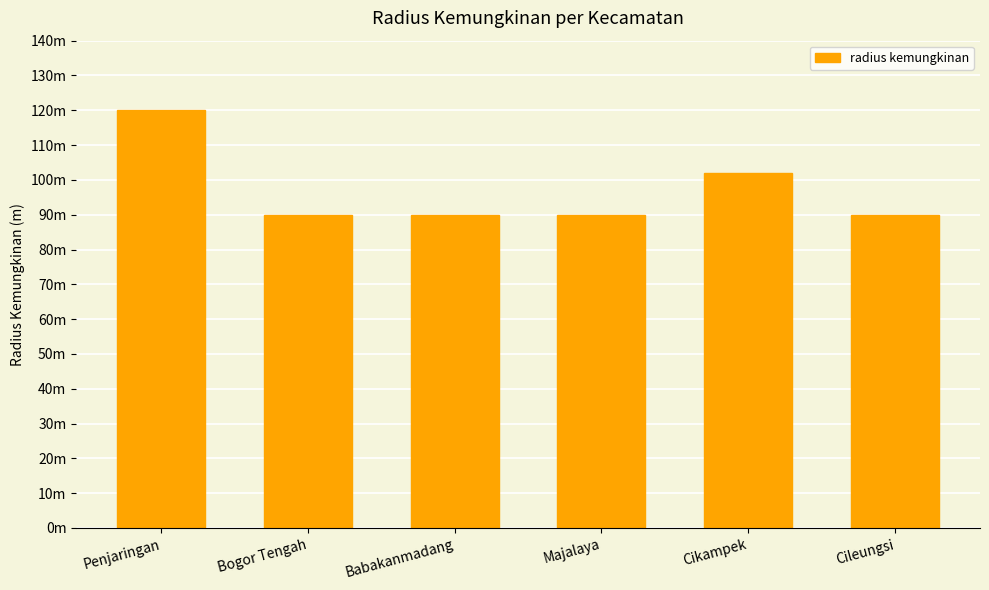

Rank the categories by value from highest to lowest.

Penjaringan, Cikampek, Bogor Tengah, Babakanmadang, Majalaya, Cileungsi